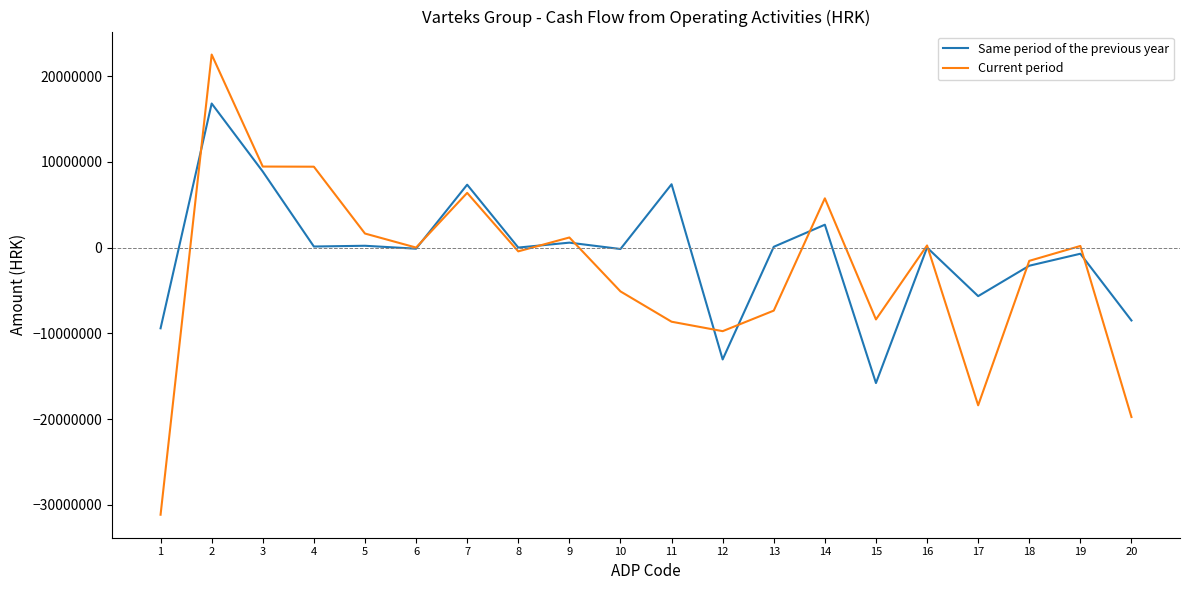

What is the difference between the Same period of the previous year values at 13 and 7?

7242343